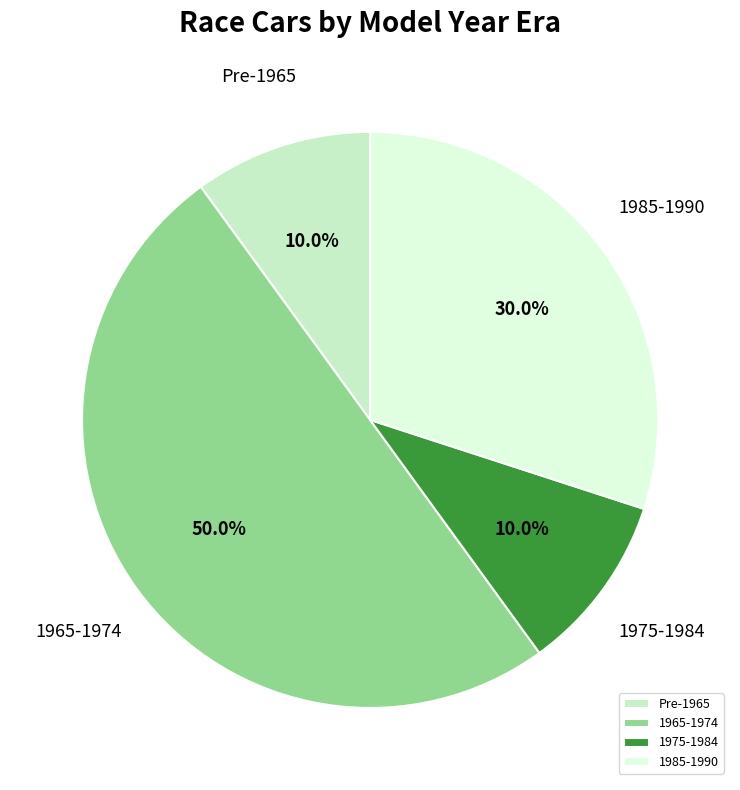

How many segments does this pie chart have?

4